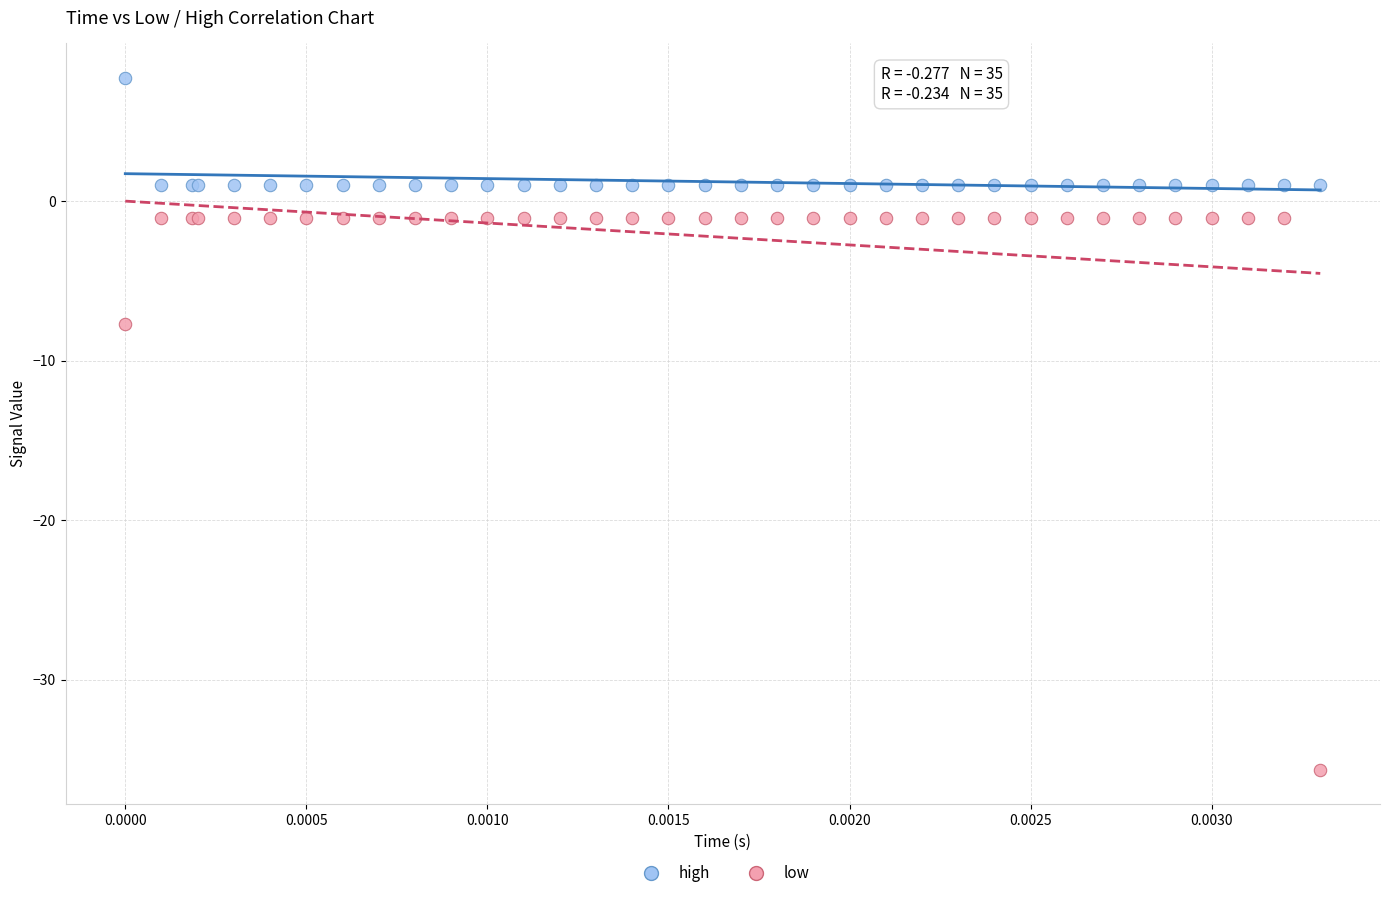

In the low series, what Y value is closest to -18?

-7.7